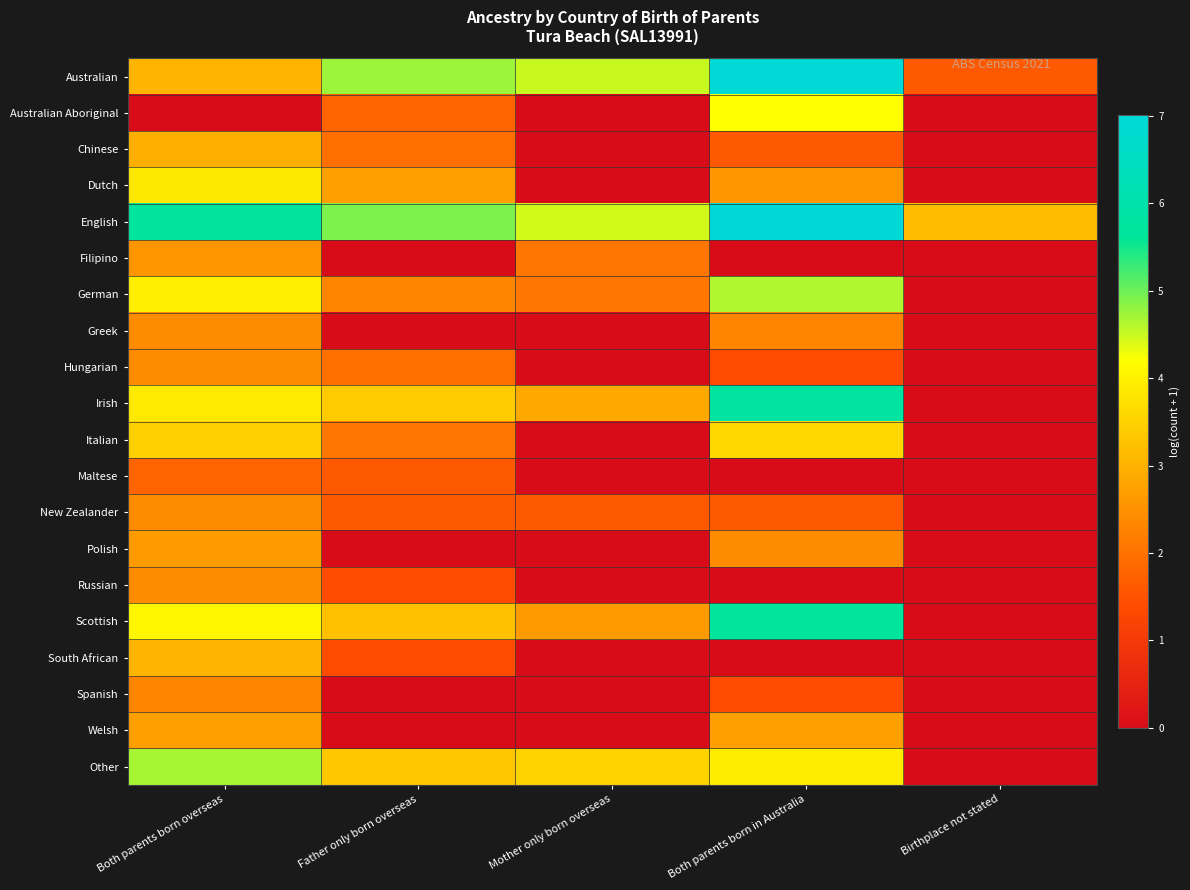

Reading right to left, what are all the values shown in this chart?

Australian: Birthplace not stated=1.6	Both parents born in Australia=6.9	Mother only born overseas=4.5	Father only born overseas=4.7	Both parents born overseas=3.0
Australian Aboriginal: Birthplace not stated=0.0	Both parents born in Australia=4.2	Mother only born overseas=0.0	Father only born overseas=1.8	Both parents born overseas=0.0
Chinese: Birthplace not stated=0.0	Both parents born in Australia=1.6	Mother only born overseas=0.0	Father only born overseas=1.9	Both parents born overseas=2.9
Dutch: Birthplace not stated=0.0	Both parents born in Australia=2.6	Mother only born overseas=0.0	Father only born overseas=2.7	Both parents born overseas=3.9
English: Birthplace not stated=3.2	Both parents born in Australia=7.0	Mother only born overseas=4.5	Father only born overseas=4.9	Both parents born overseas=5.7
Filipino: Birthplace not stated=0.0	Both parents born in Australia=0.0	Mother only born overseas=2.1	Father only born overseas=0.0	Both parents born overseas=2.6
German: Birthplace not stated=0.0	Both parents born in Australia=4.6	Mother only born overseas=2.1	Father only born overseas=2.3	Both parents born overseas=4.0
Greek: Birthplace not stated=0.0	Both parents born in Australia=2.3	Mother only born overseas=0.0	Father only born overseas=0.0	Both parents born overseas=2.4
Hungarian: Birthplace not stated=0.0	Both parents born in Australia=1.4	Mother only born overseas=0.0	Father only born overseas=1.9	Both parents born overseas=2.4
Irish: Birthplace not stated=0.0	Both parents born in Australia=5.8	Mother only born overseas=2.8	Father only born overseas=3.4	Both parents born overseas=3.9
Italian: Birthplace not stated=0.0	Both parents born in Australia=3.6	Mother only born overseas=0.0	Father only born overseas=2.1	Both parents born overseas=3.5
Maltese: Birthplace not stated=0.0	Both parents born in Australia=0.0	Mother only born overseas=0.0	Father only born overseas=1.6	Both parents born overseas=1.8
New Zealander: Birthplace not stated=0.0	Both parents born in Australia=1.6	Mother only born overseas=1.6	Father only born overseas=1.6	Both parents born overseas=2.4
Polish: Birthplace not stated=0.0	Both parents born in Australia=2.4	Mother only born overseas=0.0	Father only born overseas=0.0	Both parents born overseas=2.6
Russian: Birthplace not stated=0.0	Both parents born in Australia=0.0	Mother only born overseas=0.0	Father only born overseas=1.4	Both parents born overseas=2.4
Scottish: Birthplace not stated=0.0	Both parents born in Australia=5.7	Mother only born overseas=2.6	Father only born overseas=3.2	Both parents born overseas=4.1
South African: Birthplace not stated=0.0	Both parents born in Australia=0.0	Mother only born overseas=0.0	Father only born overseas=1.4	Both parents born overseas=3.0
Spanish: Birthplace not stated=0.0	Both parents born in Australia=1.4	Mother only born overseas=0.0	Father only born overseas=0.0	Both parents born overseas=2.3
Welsh: Birthplace not stated=0.0	Both parents born in Australia=2.7	Mother only born overseas=0.0	Father only born overseas=0.0	Both parents born overseas=2.7
Other: Birthplace not stated=0.0	Both parents born in Australia=3.9	Mother only born overseas=3.5	Father only born overseas=3.3	Both parents born overseas=4.7